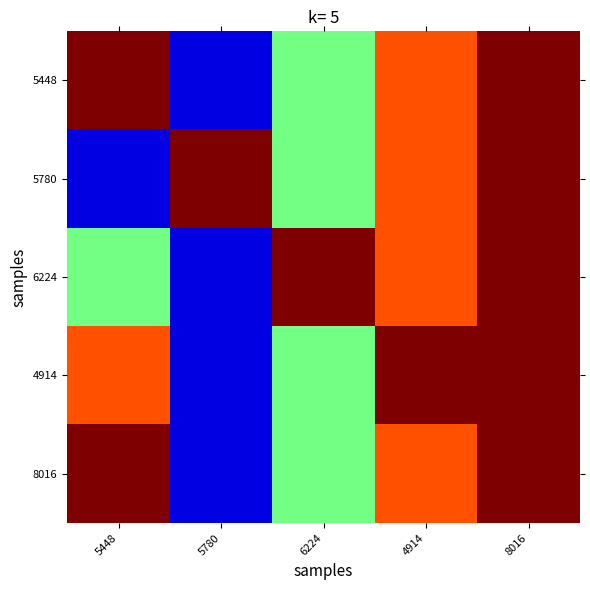

Reading left to right, what are all the values shown in this chart?

5448: 5448=1.0	5780=0.1	6224=0.5	4914=0.8	8016=1.0
5780: 5448=0.1	5780=1.0	6224=0.5	4914=0.8	8016=1.0
6224: 5448=0.5	5780=0.1	6224=1.0	4914=0.8	8016=1.0
4914: 5448=0.8	5780=0.1	6224=0.5	4914=1.0	8016=1.0
8016: 5448=1.0	5780=0.1	6224=0.5	4914=0.8	8016=1.0